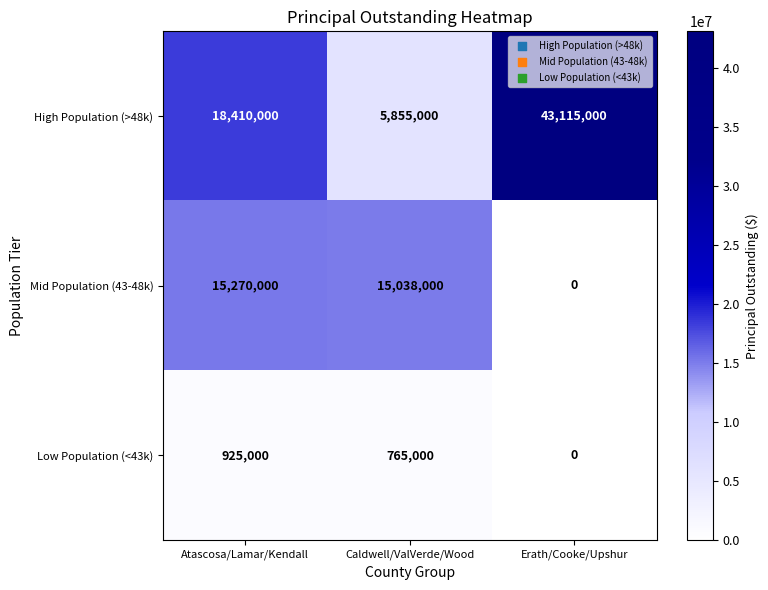

Which label corresponds to the smallest value in the chart?

Erath/Cooke/Upshur